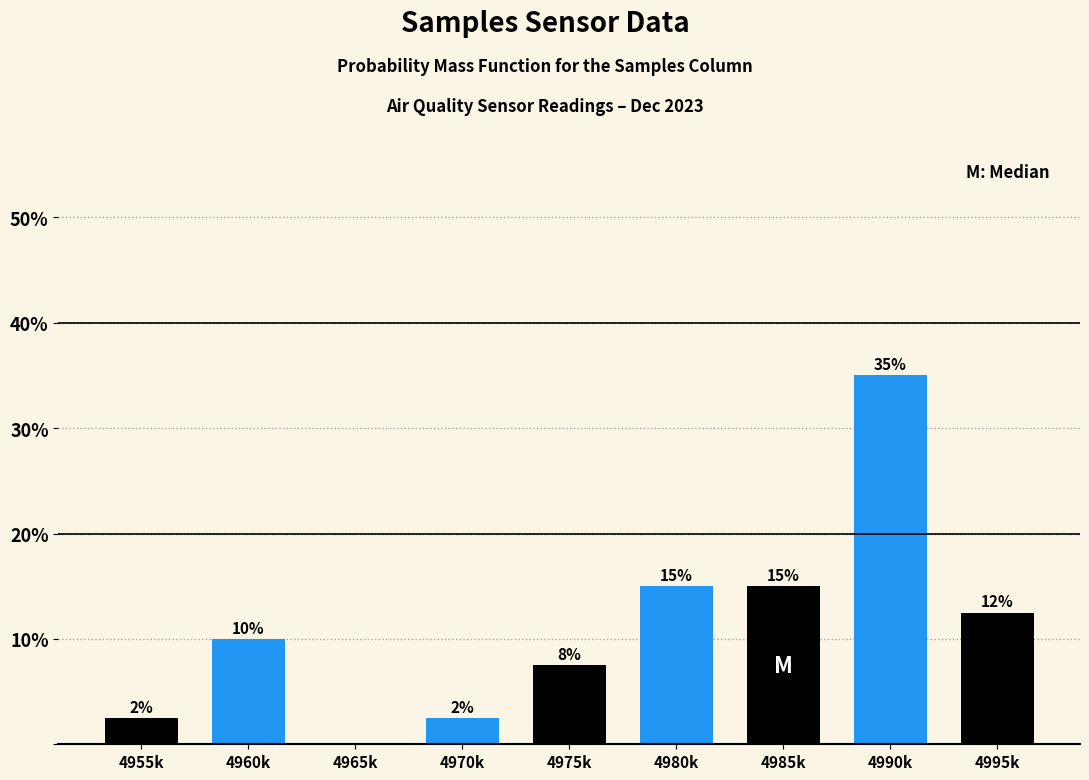

What is the ratio of the value at 4960k to the value at 4980k?

0.7